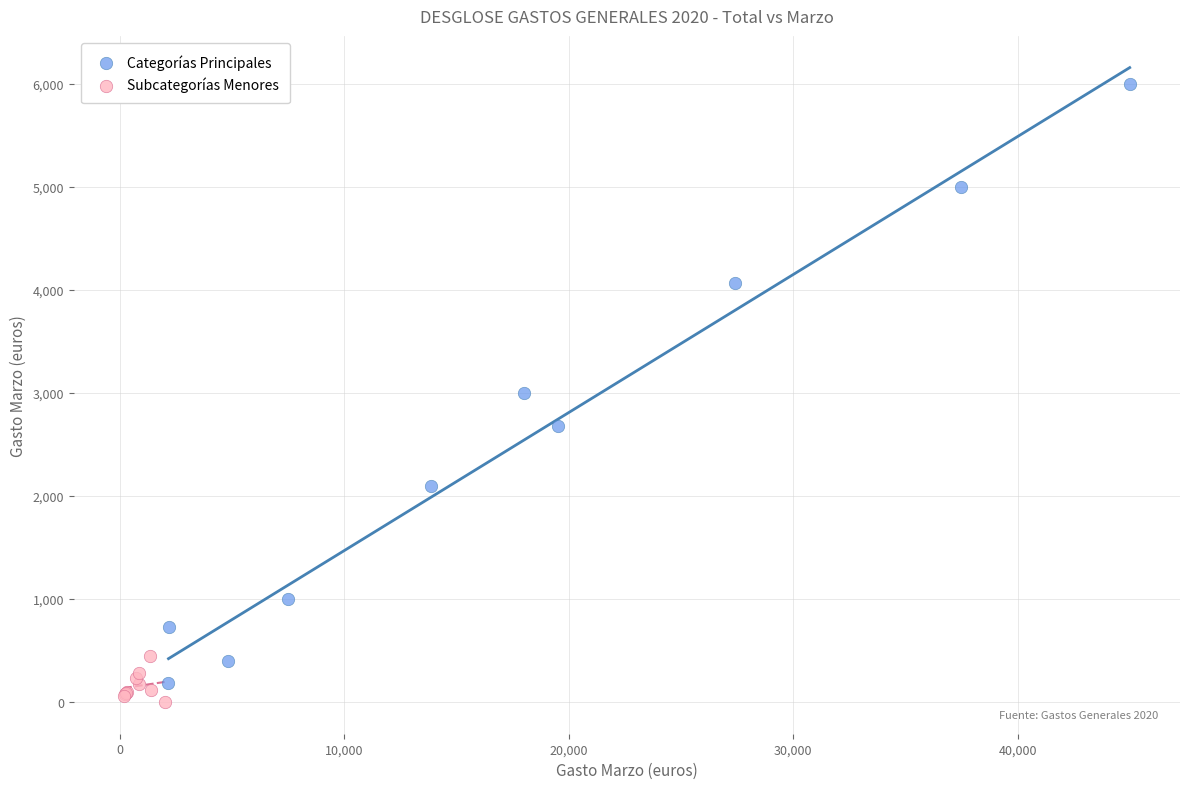

Which series contains the highest Y value?

Categorías Principales